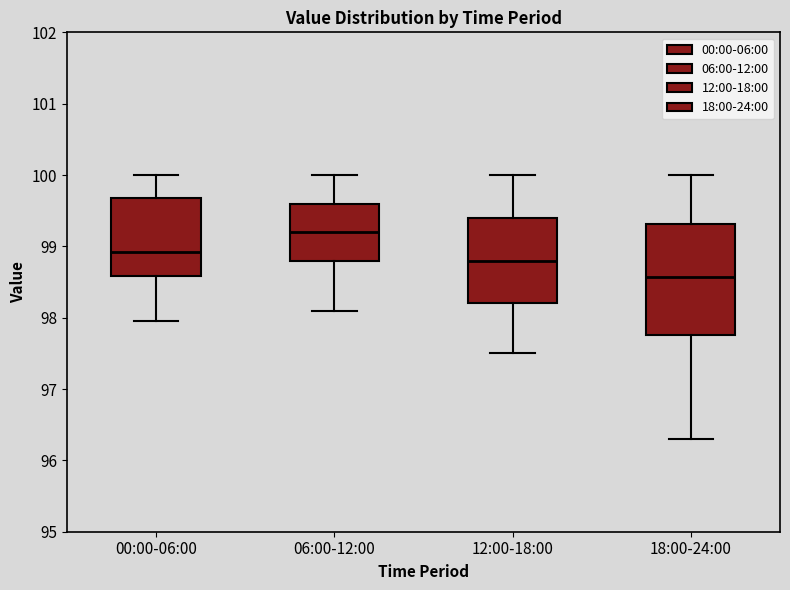

Where does the lower whisker of the box for 00:00-06:00 end on the y-axis? The values are not printed on the chart, so give them approximately, as read against the axis.

98.0